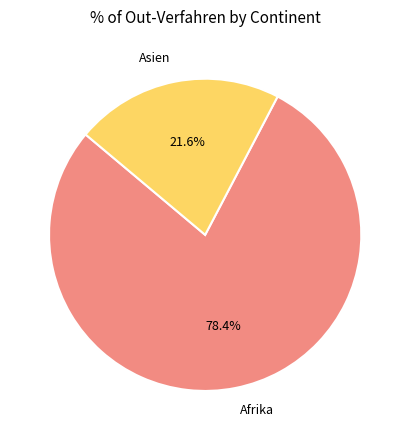

What is the smallest slice in the pie chart?

Asien